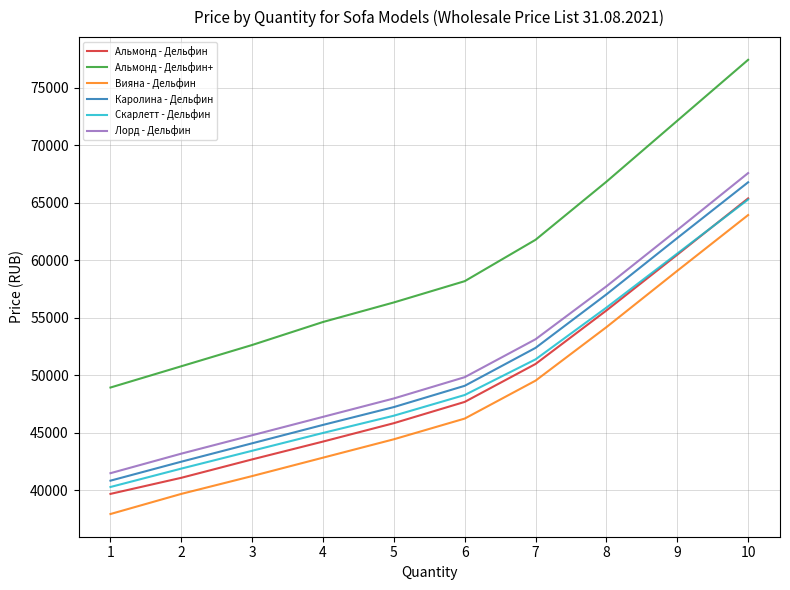

True or false: Каролина - Дельфин has more than 1 points higher than both neighbors.

False